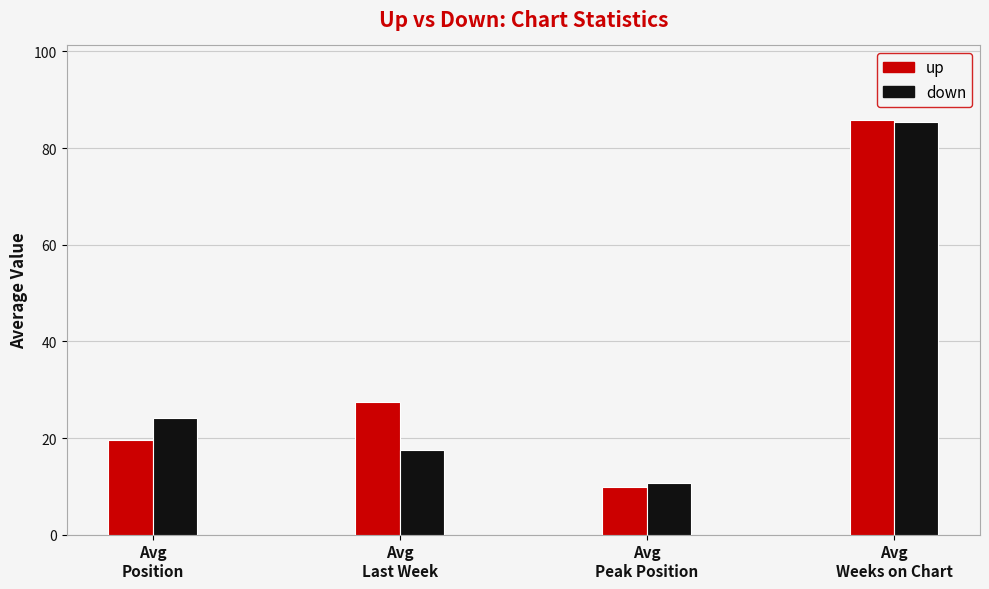

What is the spread (max minus min) of values at Avg
Weeks on Chart?

0.3